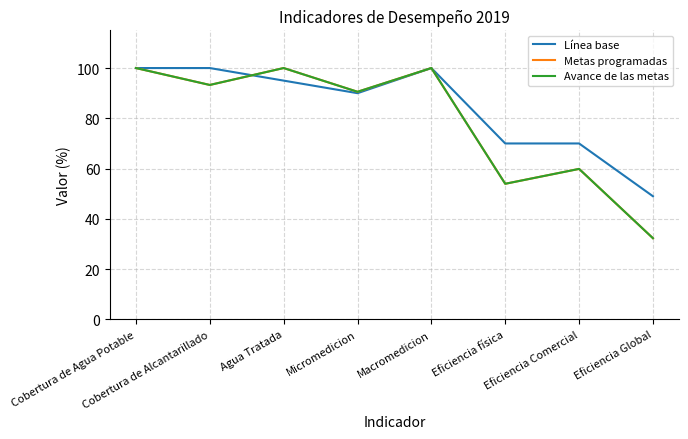

In Avance de las metas, how many points are higher than both neighbors (excluding endpoints)?

3